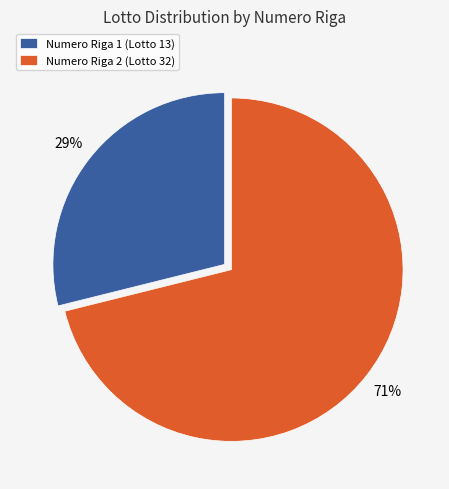

Is there a majority slice in this chart?

Yes